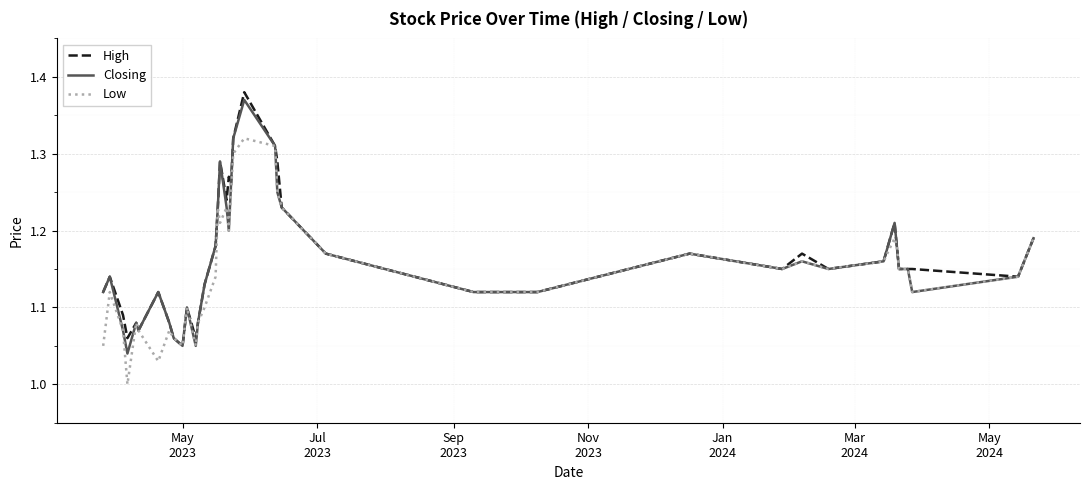

Does the chart have visible grid lines?

Yes